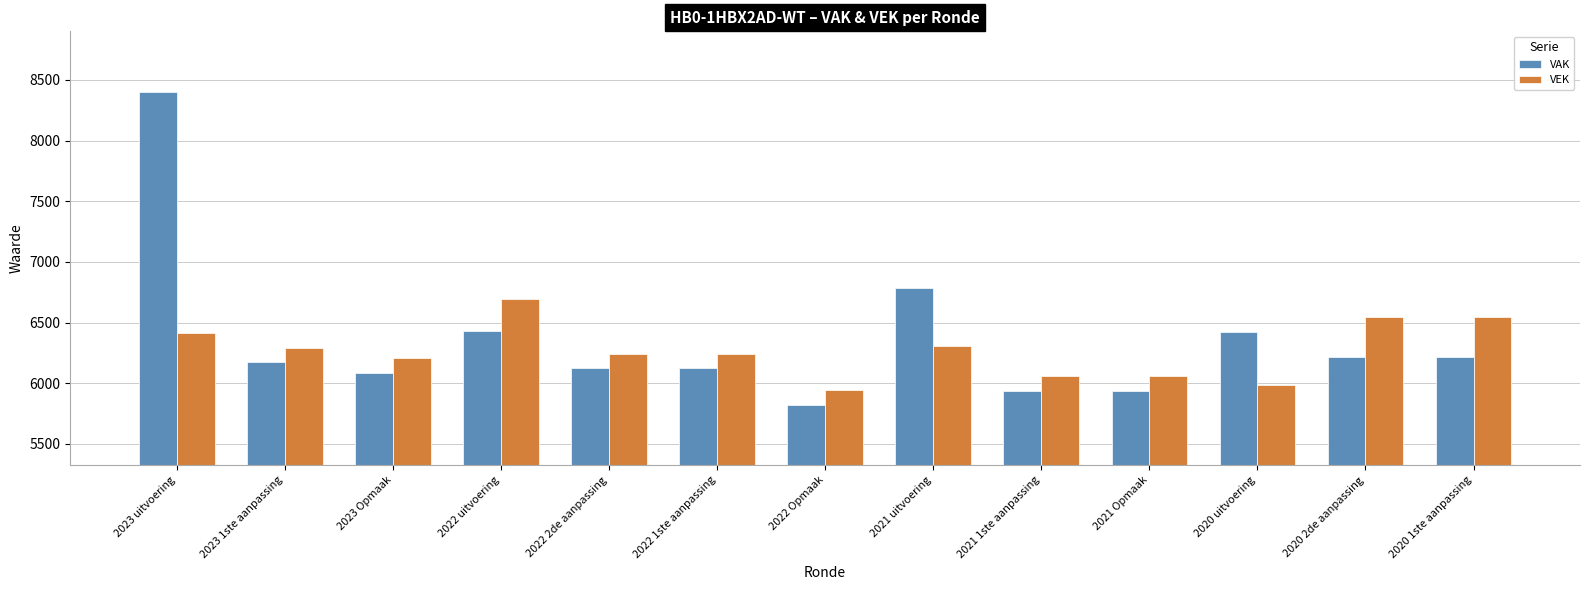

Read the VAK value at 2022 Opmaak, to the nearest 10.

5820